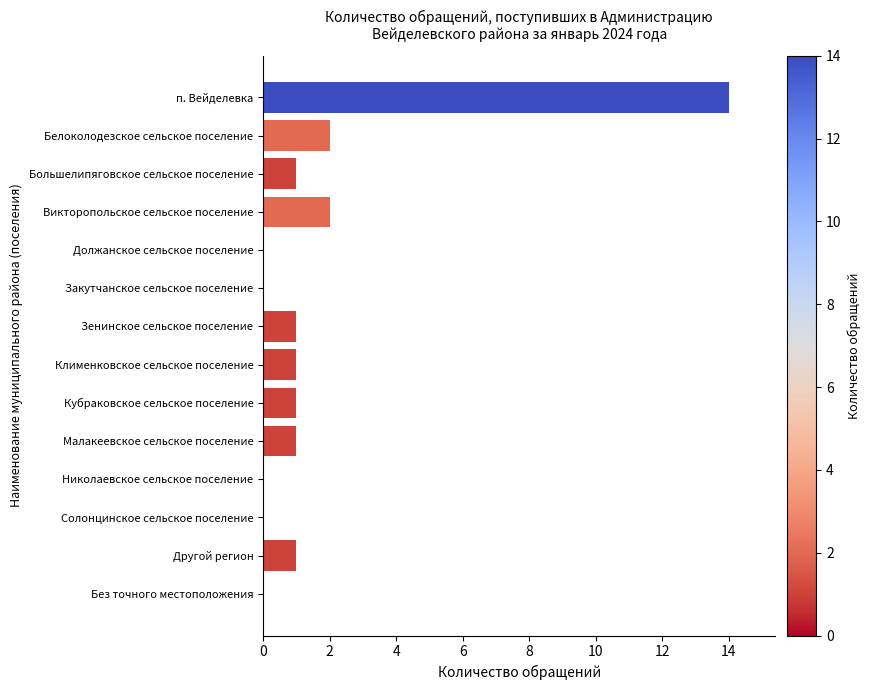

Between Закутчанское сельское поселение and Зенинское сельское поселение, which is larger?

Зенинское сельское поселение